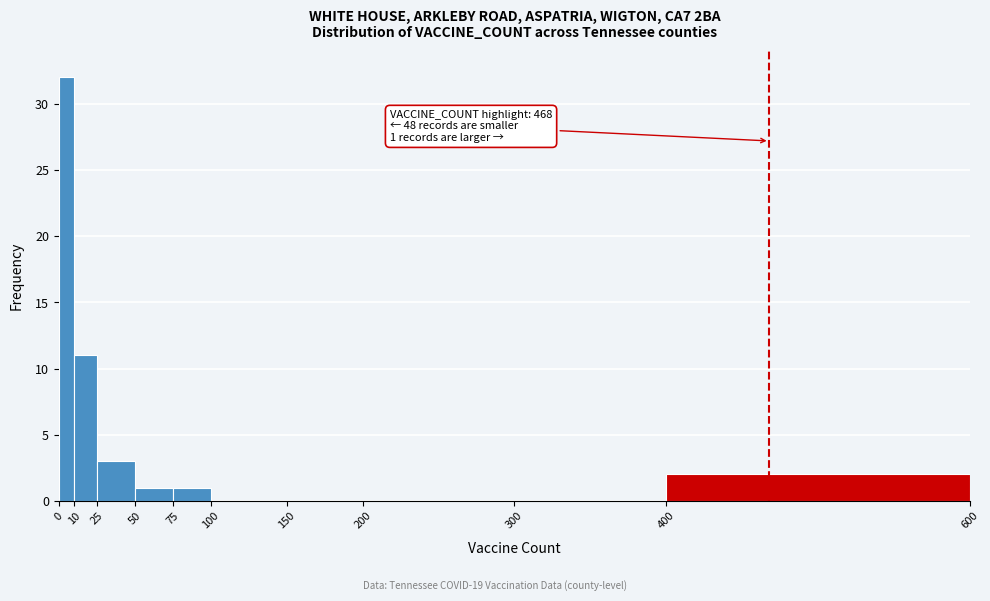

Which range on the x-axis has the tallest bar?

0 to 10